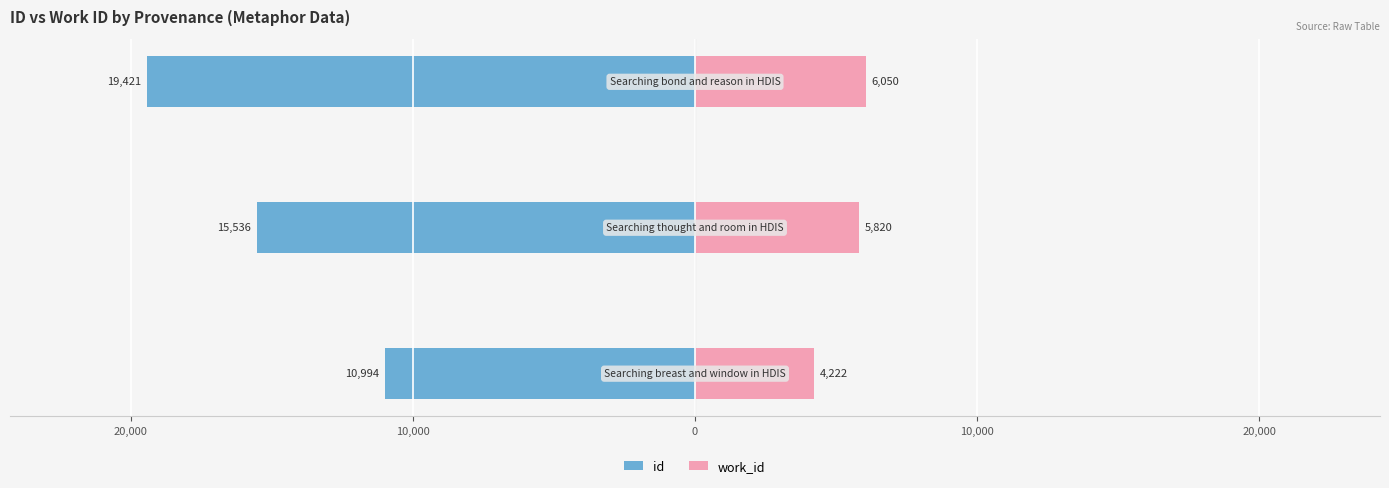

Reading left to right, extract all data points from this chart.

id: -10994	-15536	-19421
work_id: 4222	5820	6050